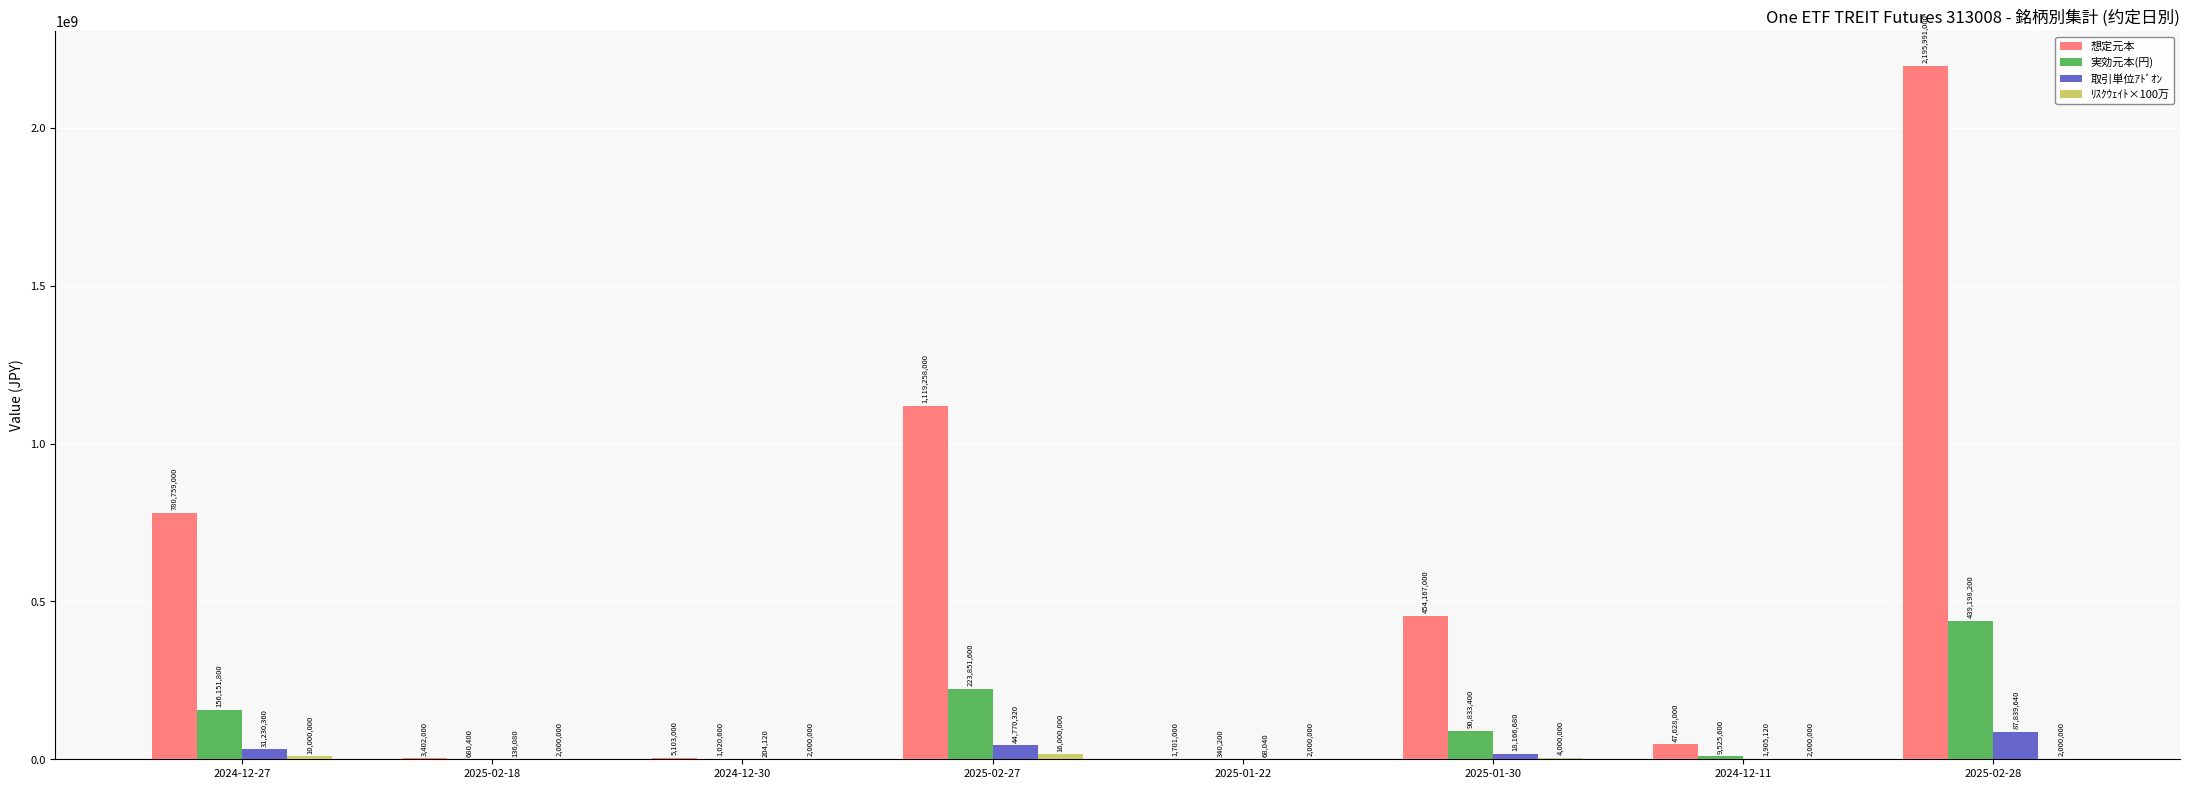

What value does the 取引単位ｱﾄﾞｵﾝ series have at 2025-02-18?

136080